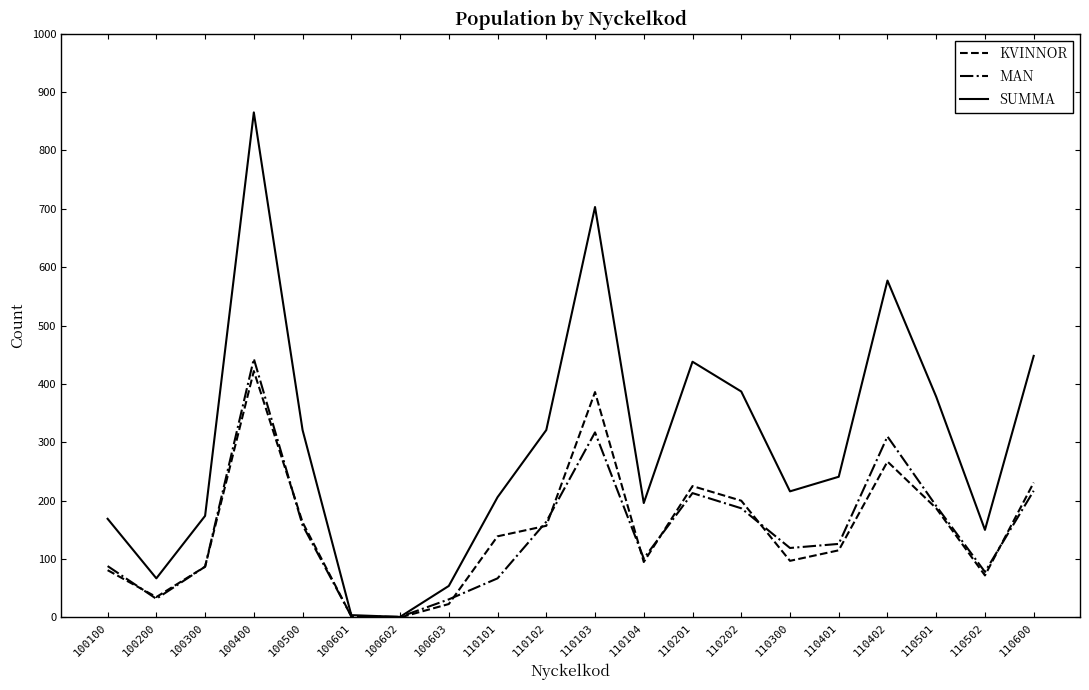

Is the value of KVINNOR at 110600 greater than the value of SUMMA at 110101?

Yes